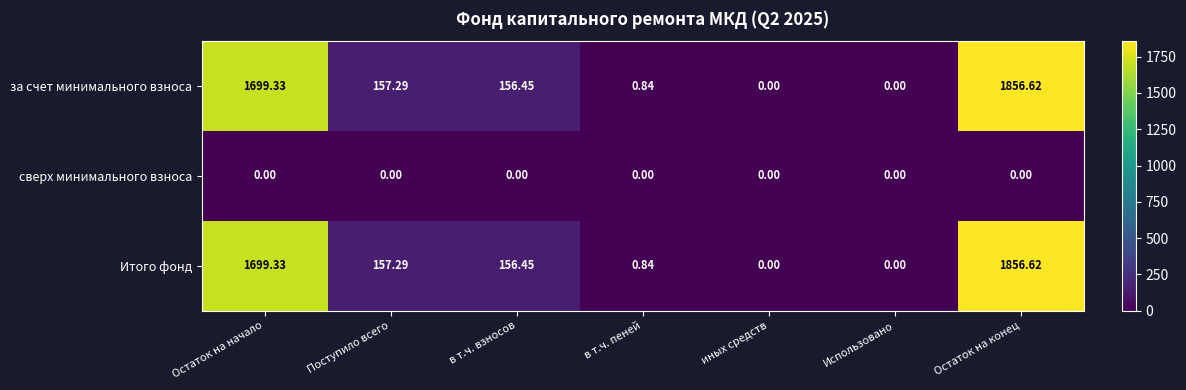

Count the number of data series in this chart.

3